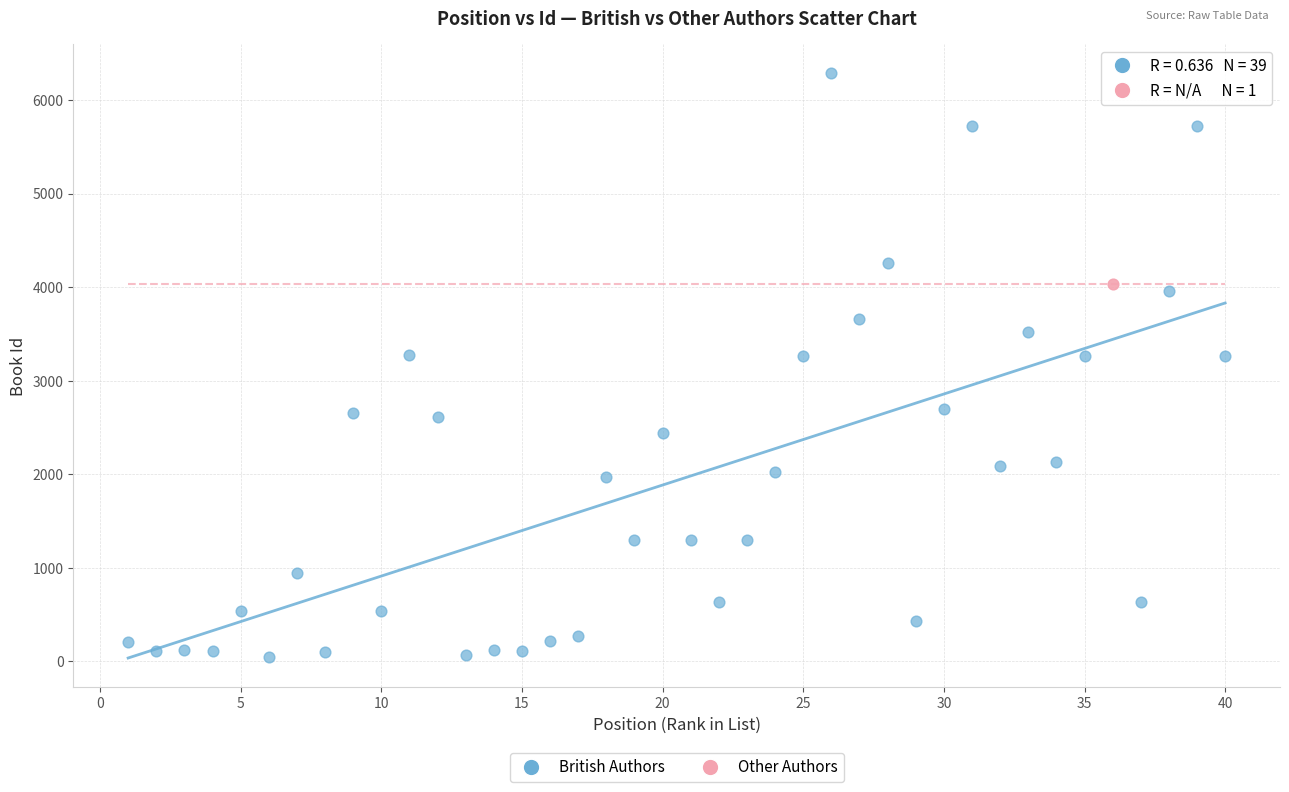

What are all the series names shown in the legend?

British Authors, Other Authors